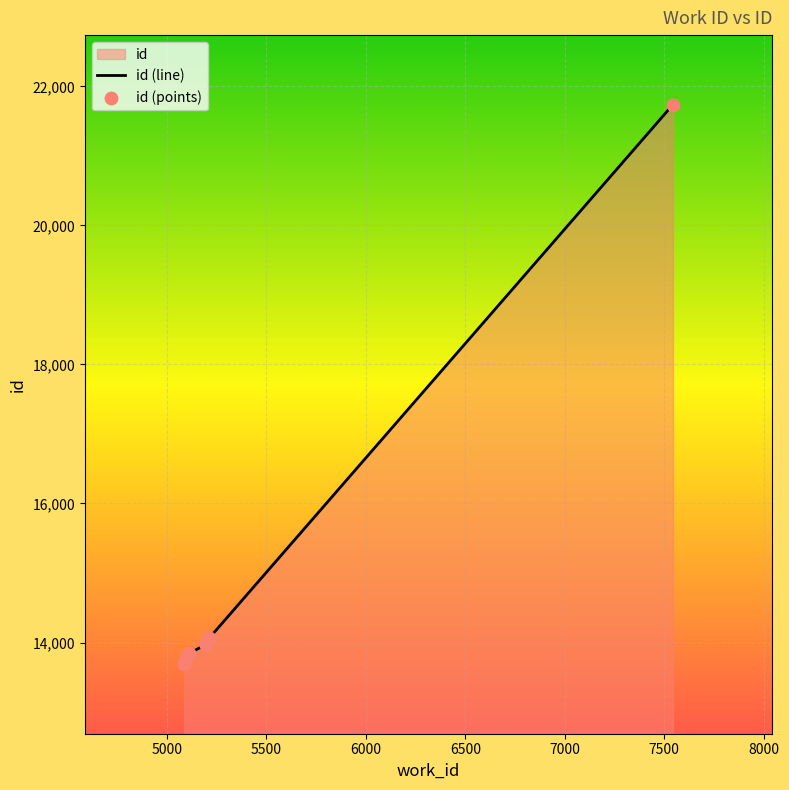

Which has a higher value, 5197 or 5214?

5214